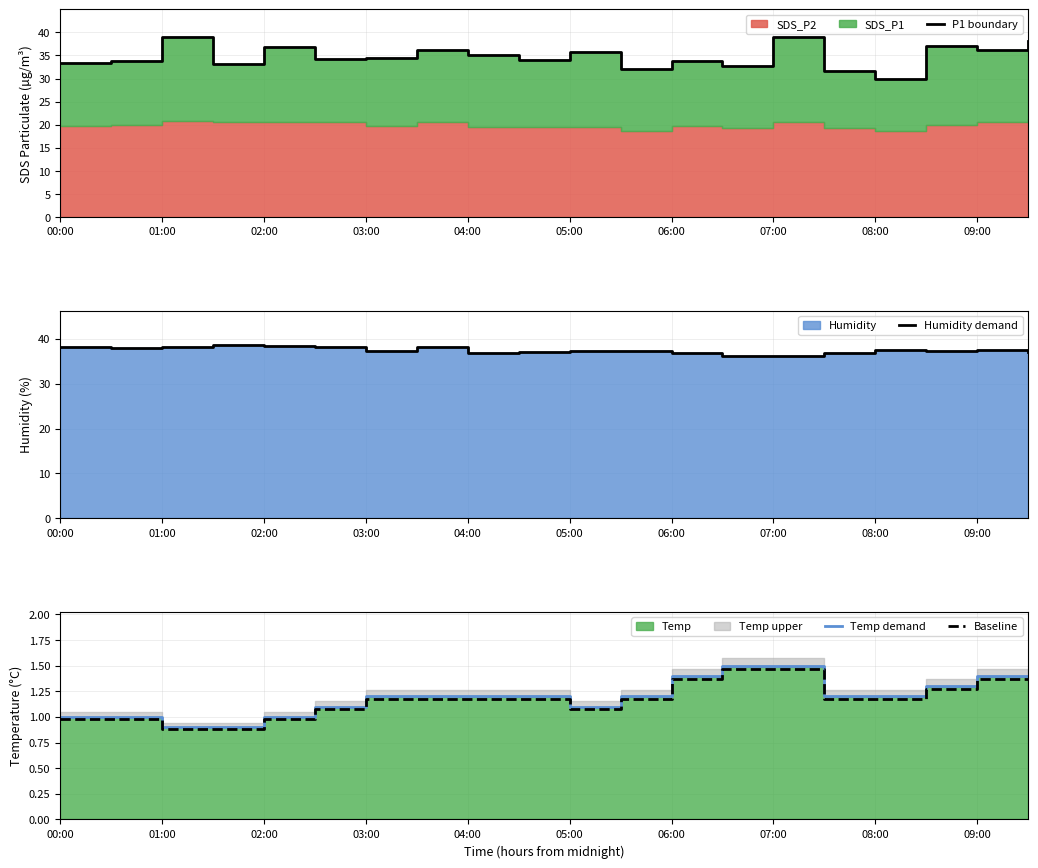

The Baseline series shows 0.3 at 03:00. True or false?

False